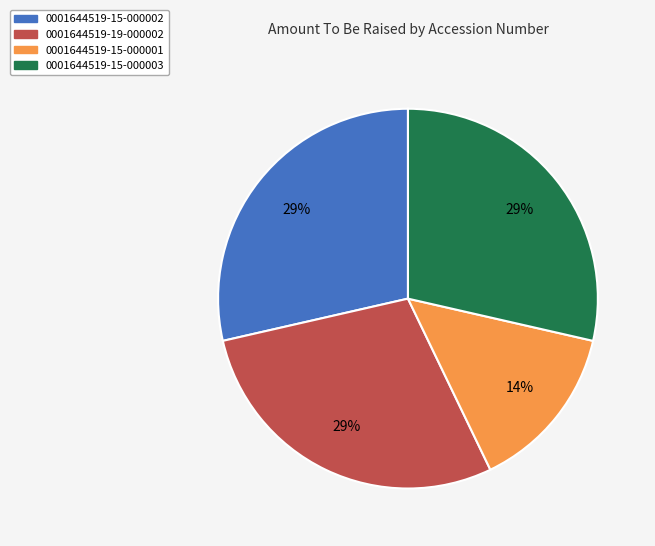

What is the smallest slice in the pie chart?

0001644519-15-000001